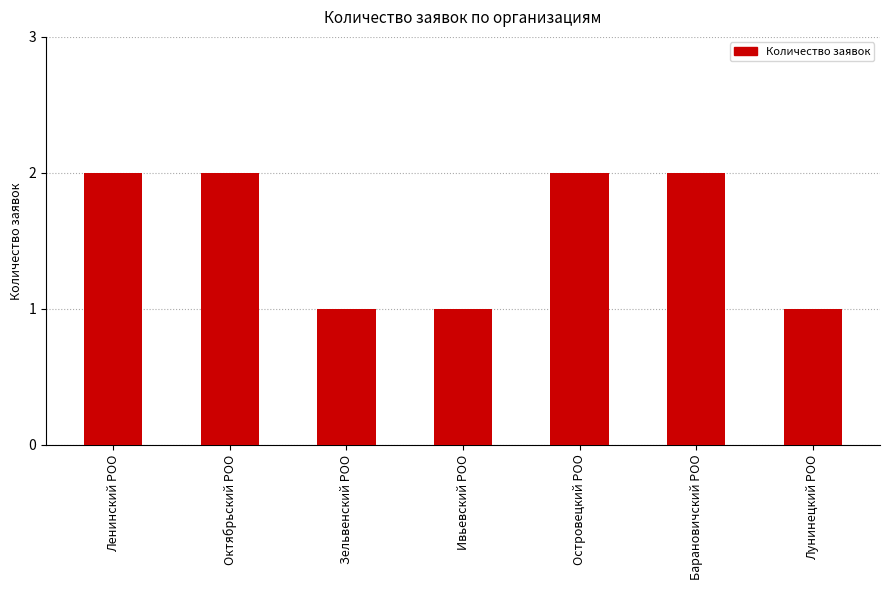

Reading left to right, extract all data points from this chart.

2	2	1	1	2	2	1